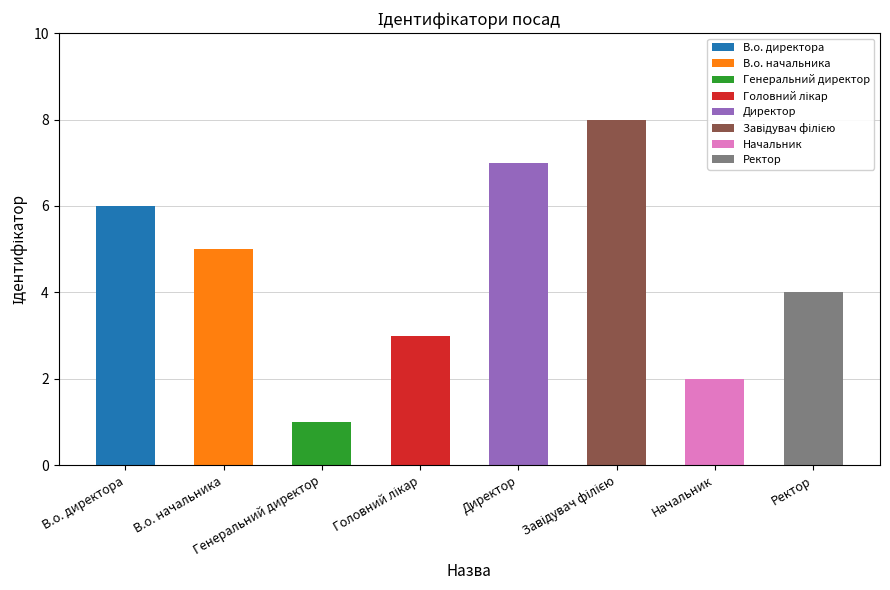

Which label corresponds to the largest value in the chart?

Завідувач філією